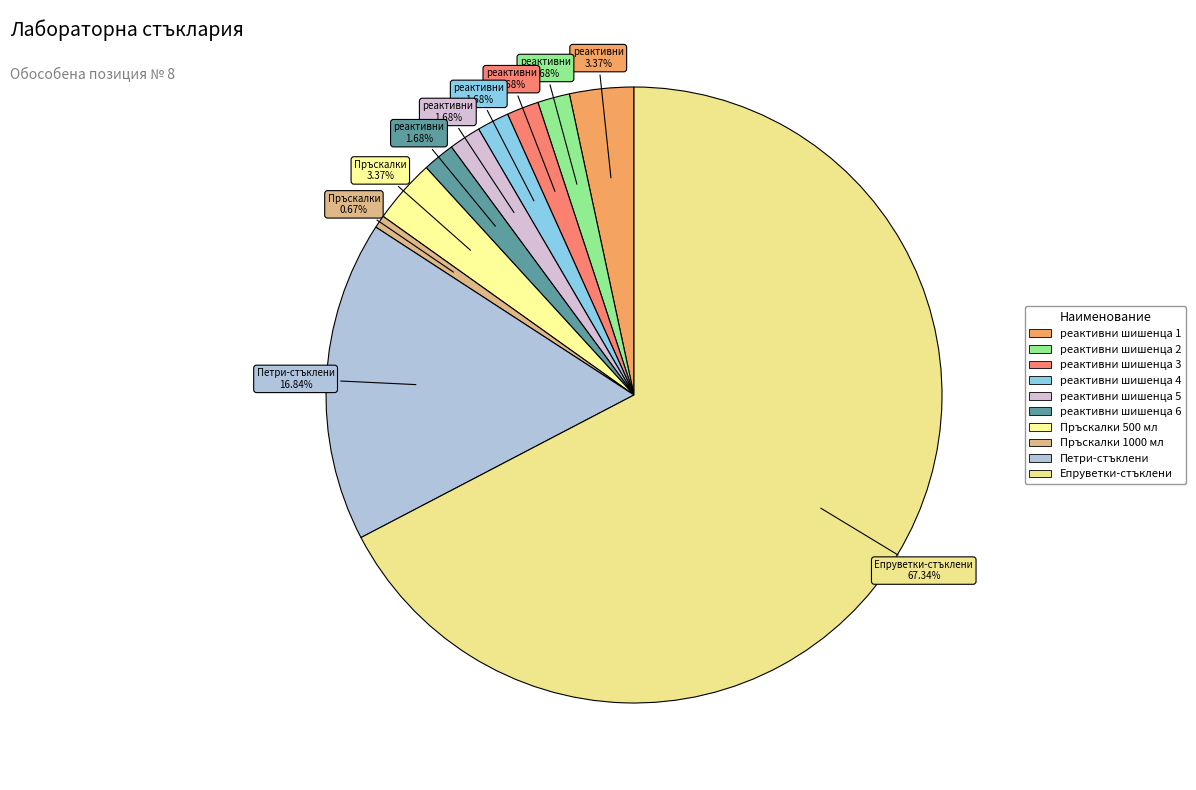

To the nearest percent, what is the average slice percentage?

10%